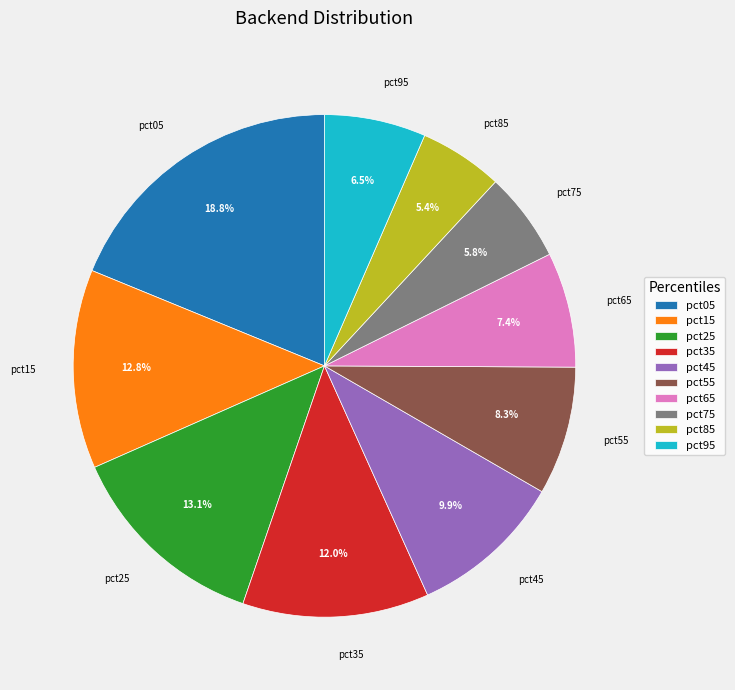

How many segments does this pie chart have?

10